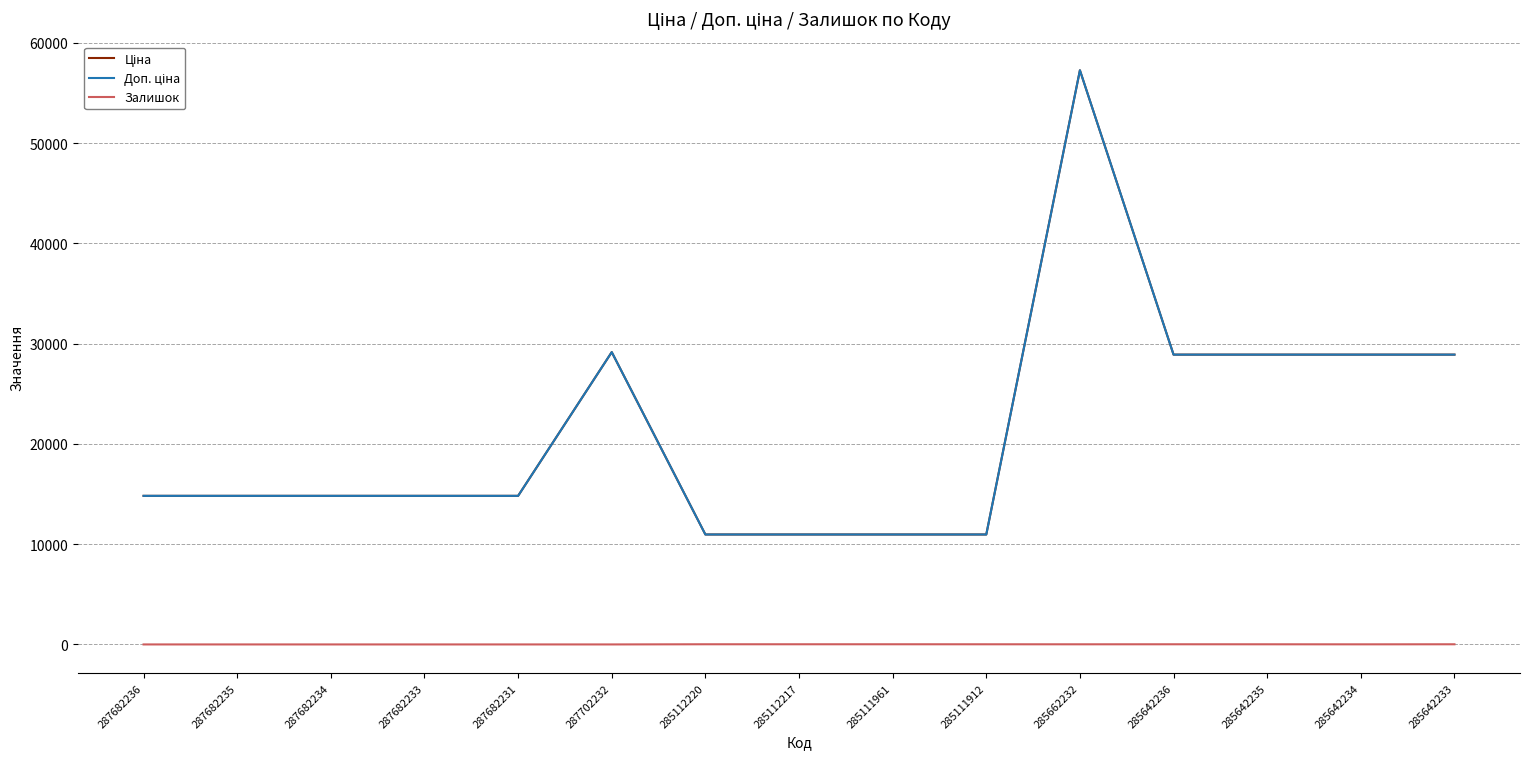

Reading right to left, extract all data points from this chart.

Ціна: 285642233=28901.7	285642234=28901.7	285642235=28901.7	285642236=28901.7	285662232=57258.0	285111912=10964.4	285111961=10964.4	285112217=10964.4	285112220=10964.4	287702232=29152.3	287682231=14817.6	287682233=14817.6	287682234=14817.6	287682235=14817.6	287682236=14817.6
Доп. ціна: 285642233=28901.7	285642234=28901.7	285642235=28901.7	285642236=28901.7	285662232=57258.0	285111912=10964.4	285111961=10964.4	285112217=10964.4	285112220=10964.4	287702232=29152.3	287682231=14817.6	287682233=14817.6	287682234=14817.6	287682235=14817.6	287682236=14817.6
Залишок: 285642233=16.0	285642234=10.0	285642235=14.0	285642236=16.0	285662232=13.0	285111912=15.0	285111961=17.0	285112217=17.0	285112220=17.0	287702232=0.0	287682231=0.0	287682233=0.0	287682234=0.0	287682235=0.0	287682236=0.0